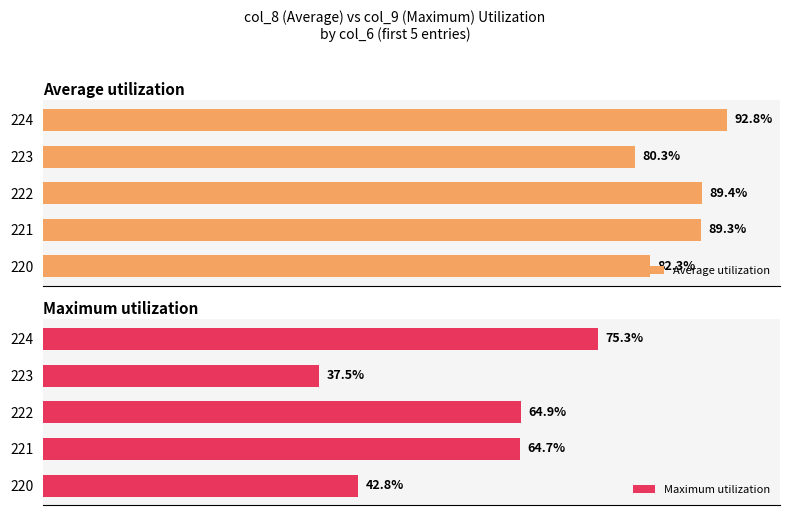

Reading left to right, transcribe all the data shown in this chart.

Average utilization: 82.3	89.3	89.4	80.3	92.8
Maximum utilization: 42.8	64.7	64.9	37.5	75.3